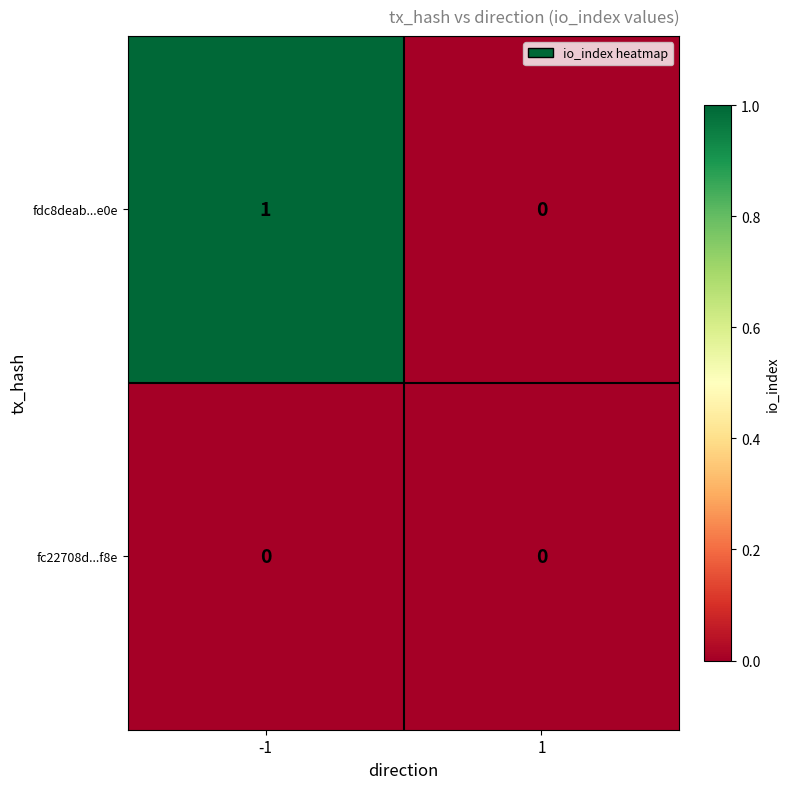

Is it true that fdc8deab...e0e equals 0 at 1?

True